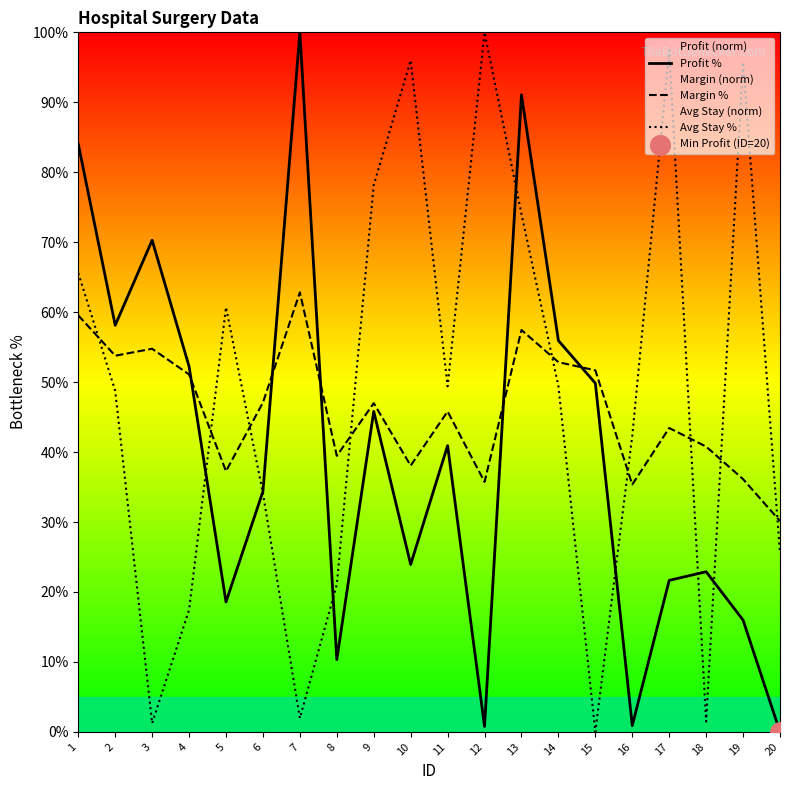

Which series has the widest spread of Y values?

Profit %